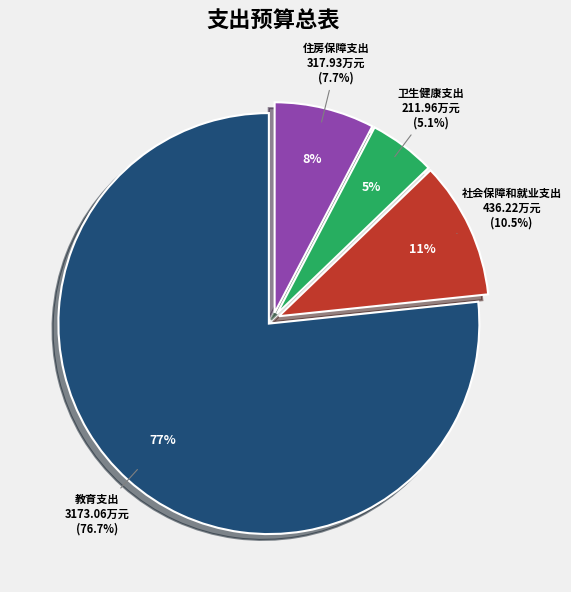

What is the majority slice?

教育支出